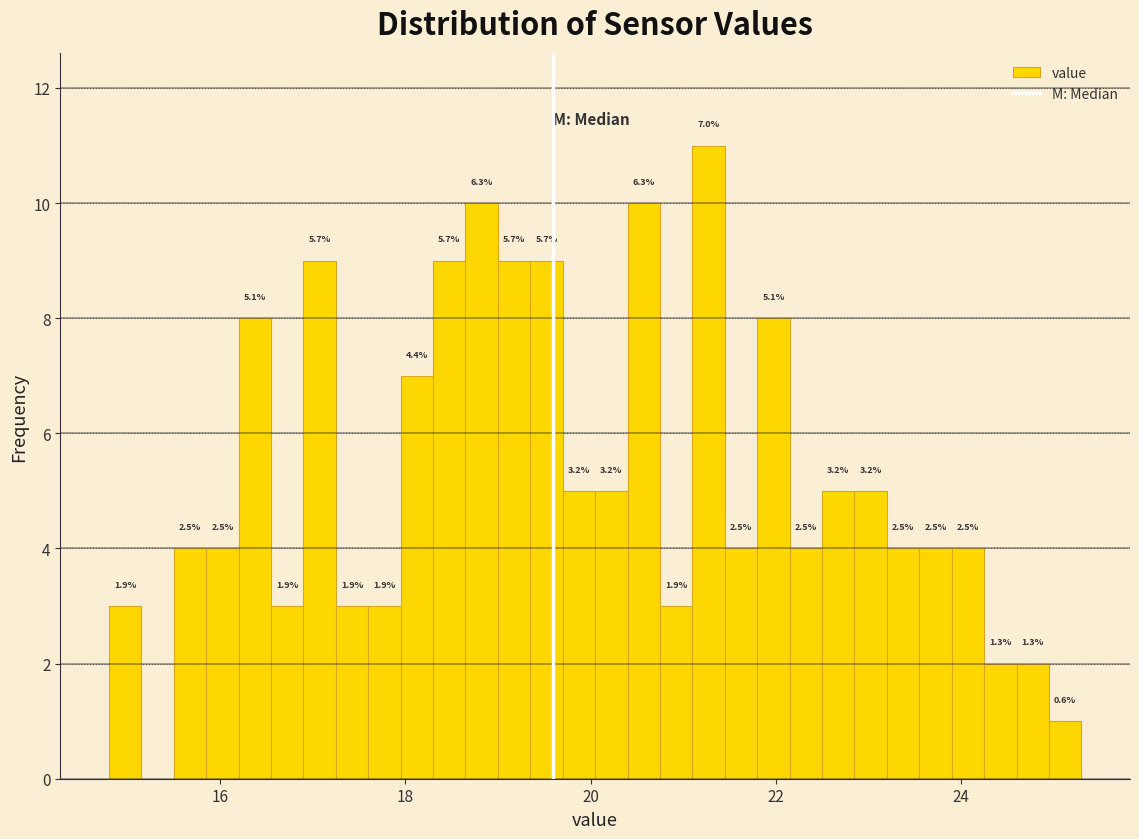

Around what value on the x-axis is the tallest bar? Give the approximate position of its centre, as read against the axis.

21.2